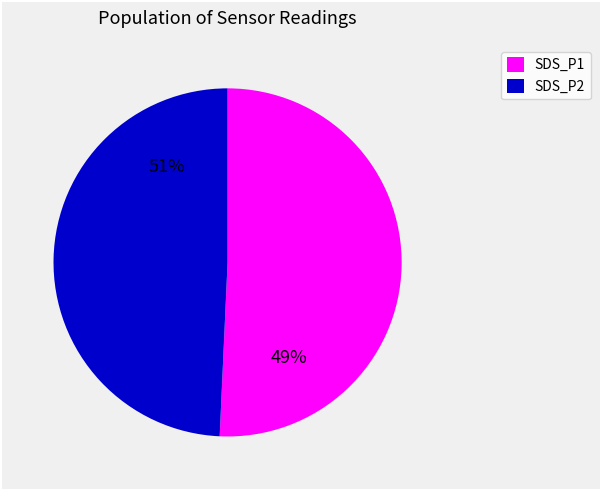

Does 23 account for over 50% of the chart?

No